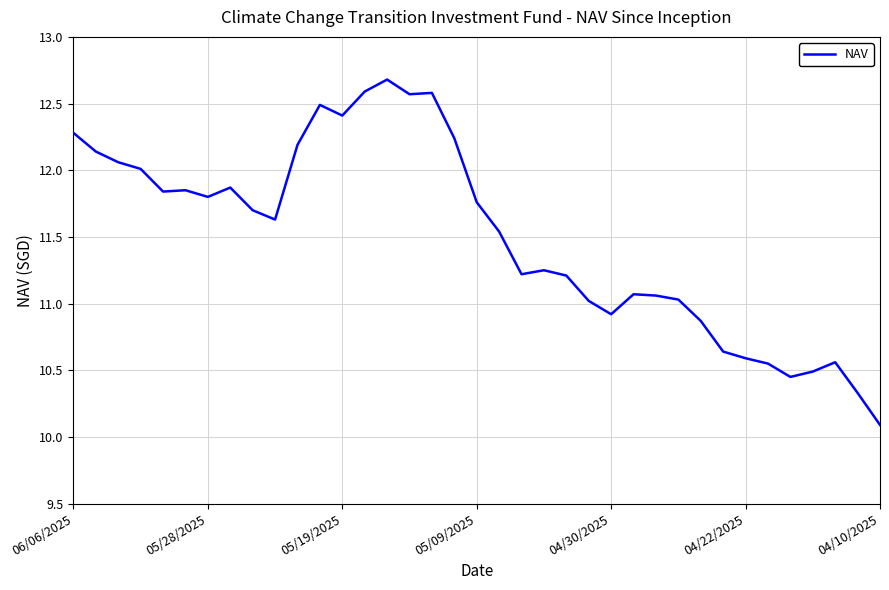

What is the greatest value displayed?

12.7